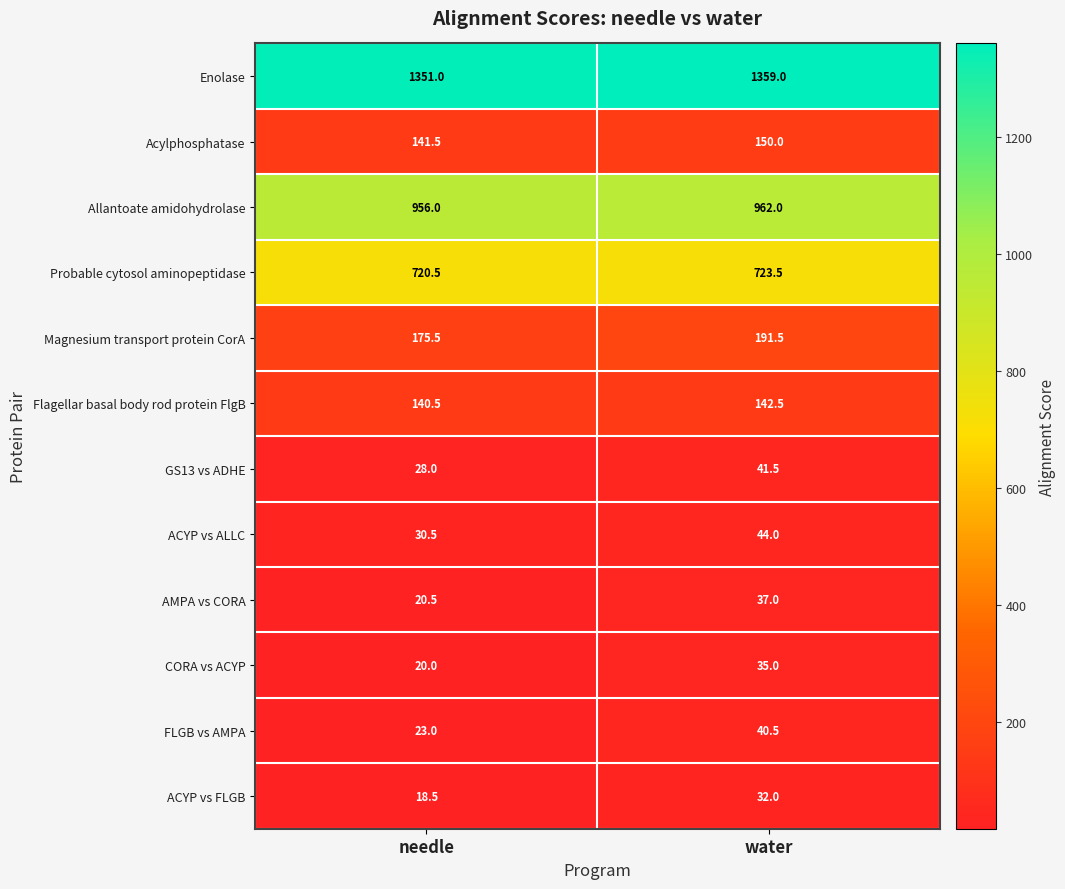

Which series has the widest spread of values?

FLGB vs AMPA